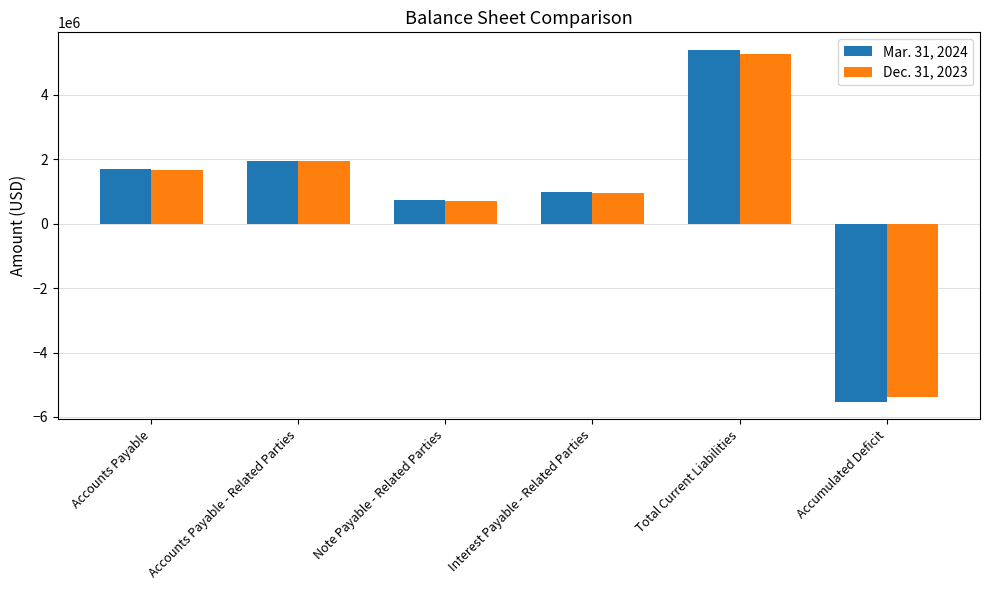

How many bars are there in total?

12